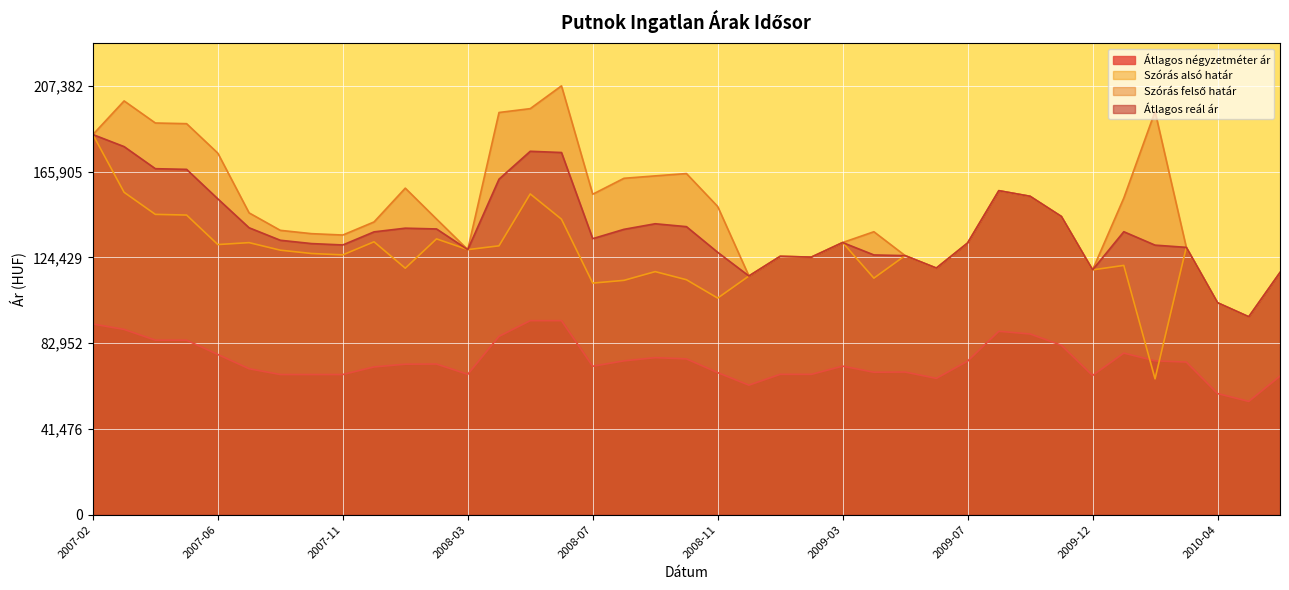

How many values in the Átlagos négyzetméter ár series exceed 72764?

19